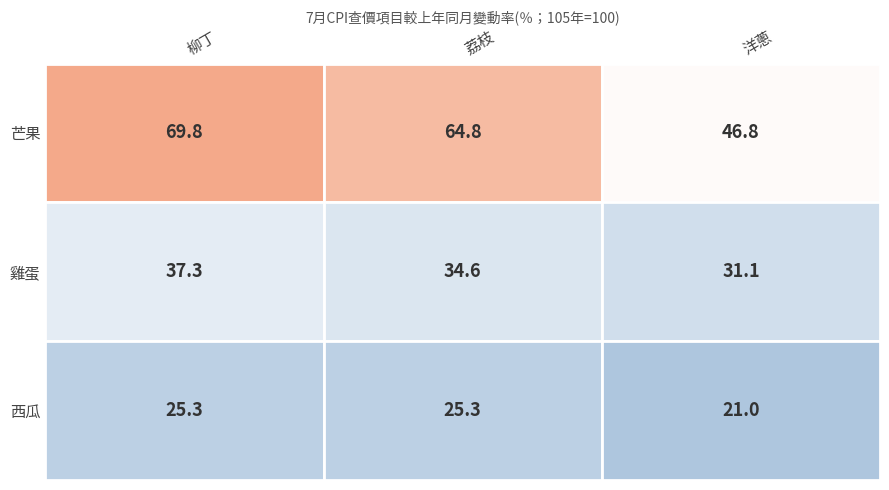

What is the sum of the 西瓜 values at 1 and 2?

46.3